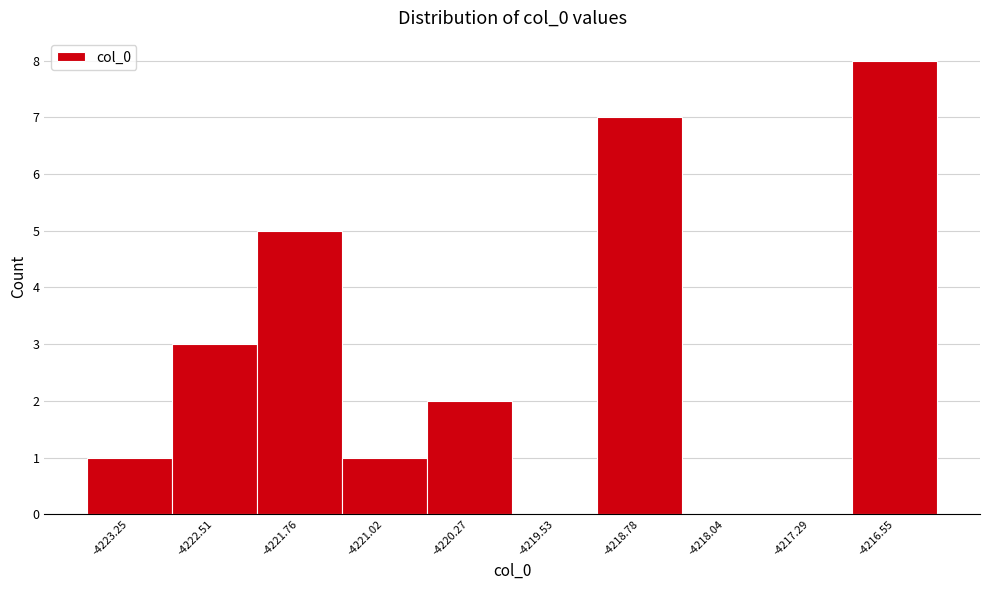

How tall is the bar that spans -4220.6 to -4219.9 on the x-axis? Neither the bar edges nor the heights are printed on the chart, so give them approximately, as read against the axes.

2